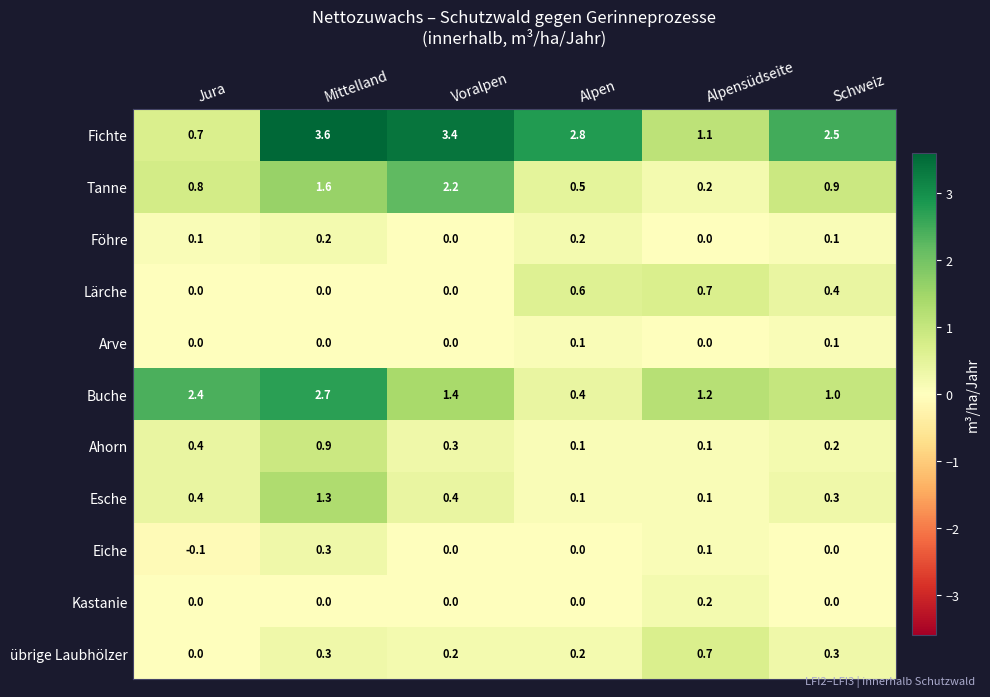

Which series has the largest total across all categories?

Fichte